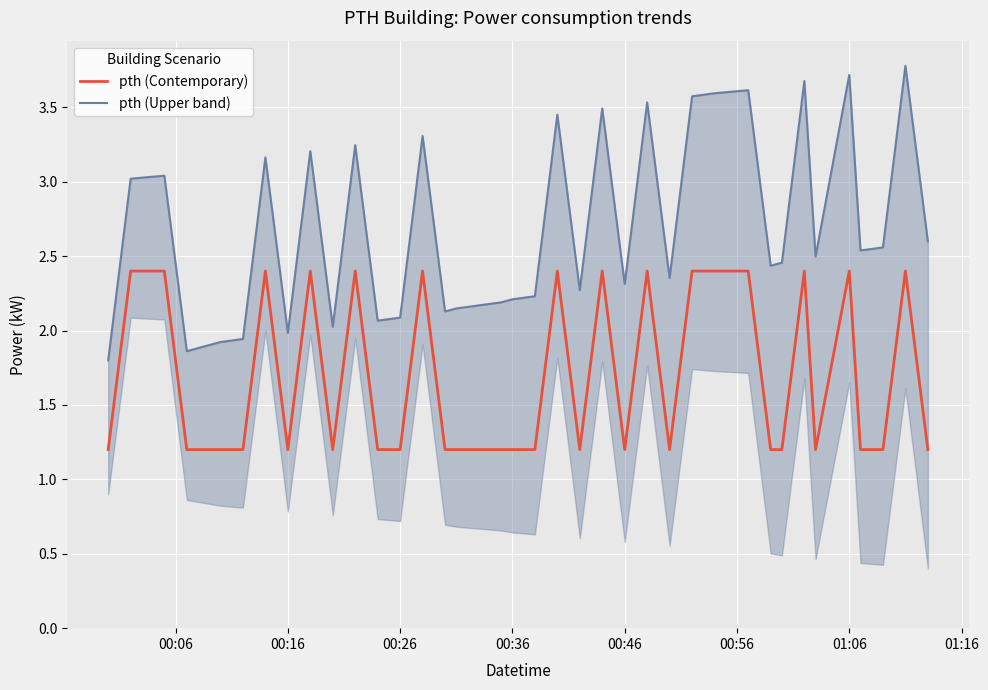

The pth (Contemporary) series shows 1.2 at 00:46. True or false?

True